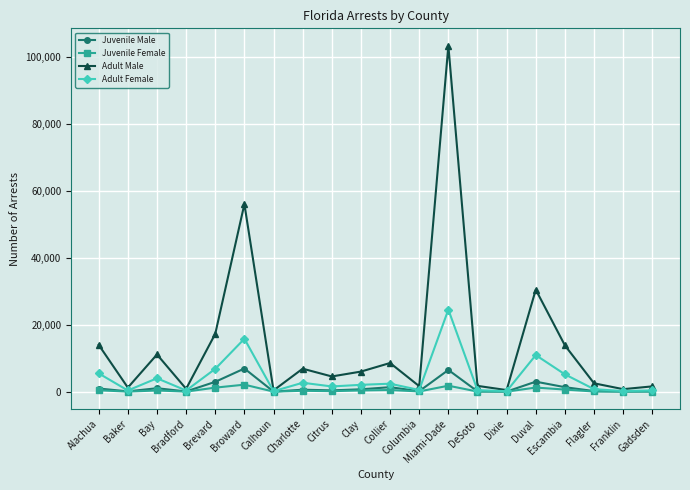

Which series has the largest total across all categories?

Adult Male